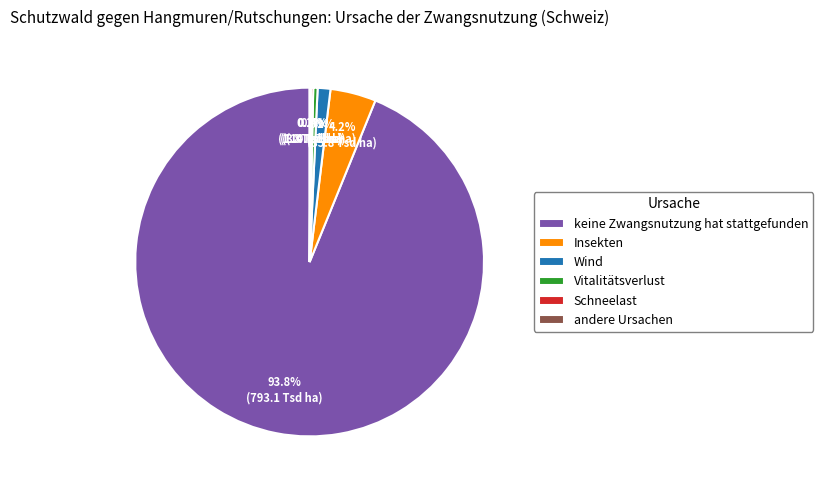

What percentage is NOT represented by Vitalitätsverlust?

99.6%